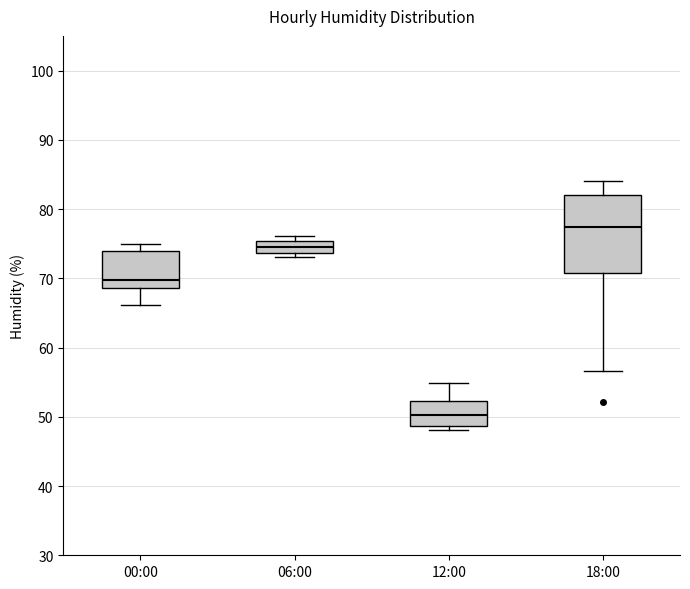

Where is the lower edge of the box for 06:00 on the y-axis? The values are not printed on the chart, so give them approximately, as read against the axis.

74